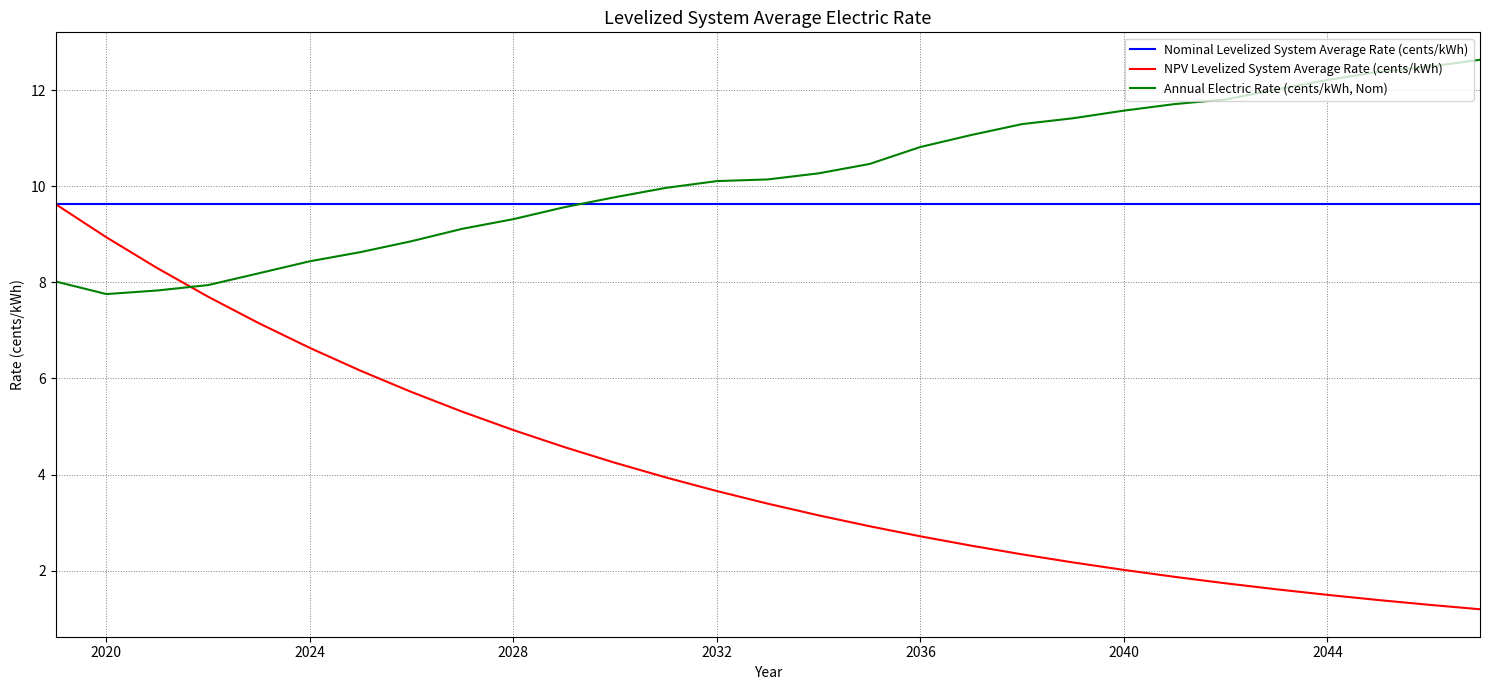

Which series has the widest spread of values?

NPV Levelized System Average Rate (cents/kWh)